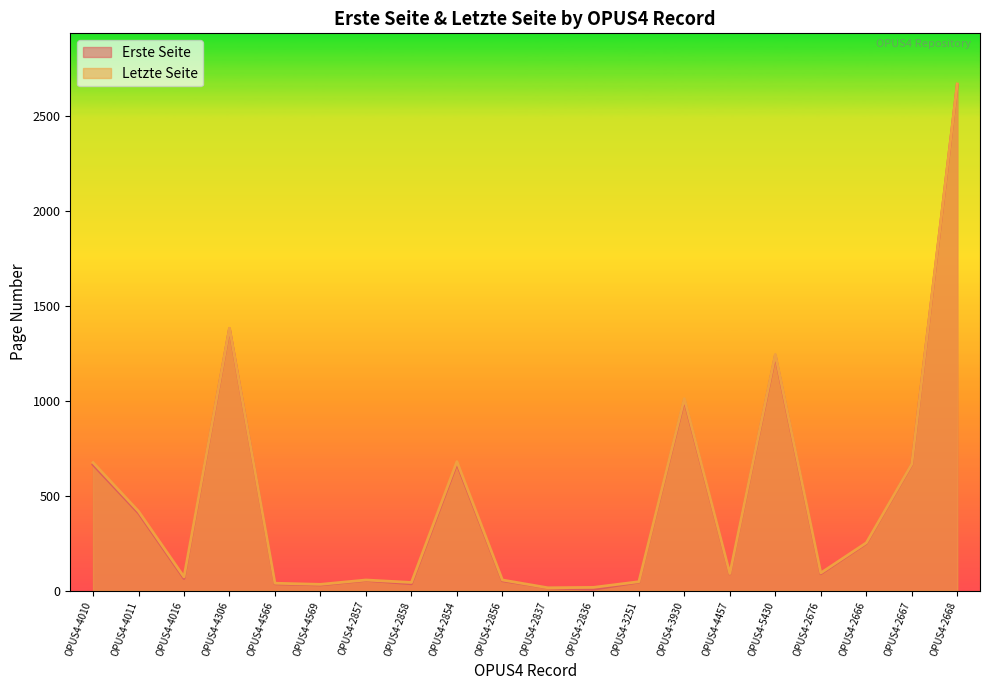

Reading left to right, transcribe all the data shown in this chart.

Erste Seite: 664	409	64	1381	36	30	54	36	670	52	15	7	45	1004	88	1238	89	249	665	2668
Letzte Seite: 675	418	72	1383	39	33	56	43	680	56	15	17	47	1012	90	1245	93	252	667	2670